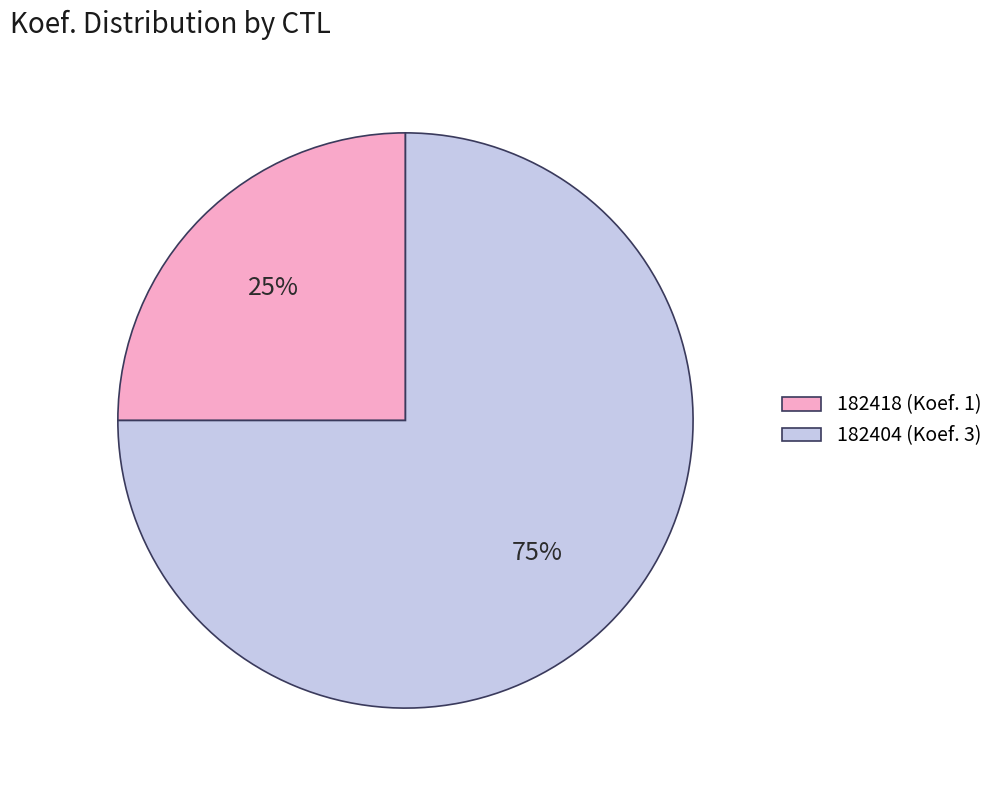

Count the number of slices in the pie.

2